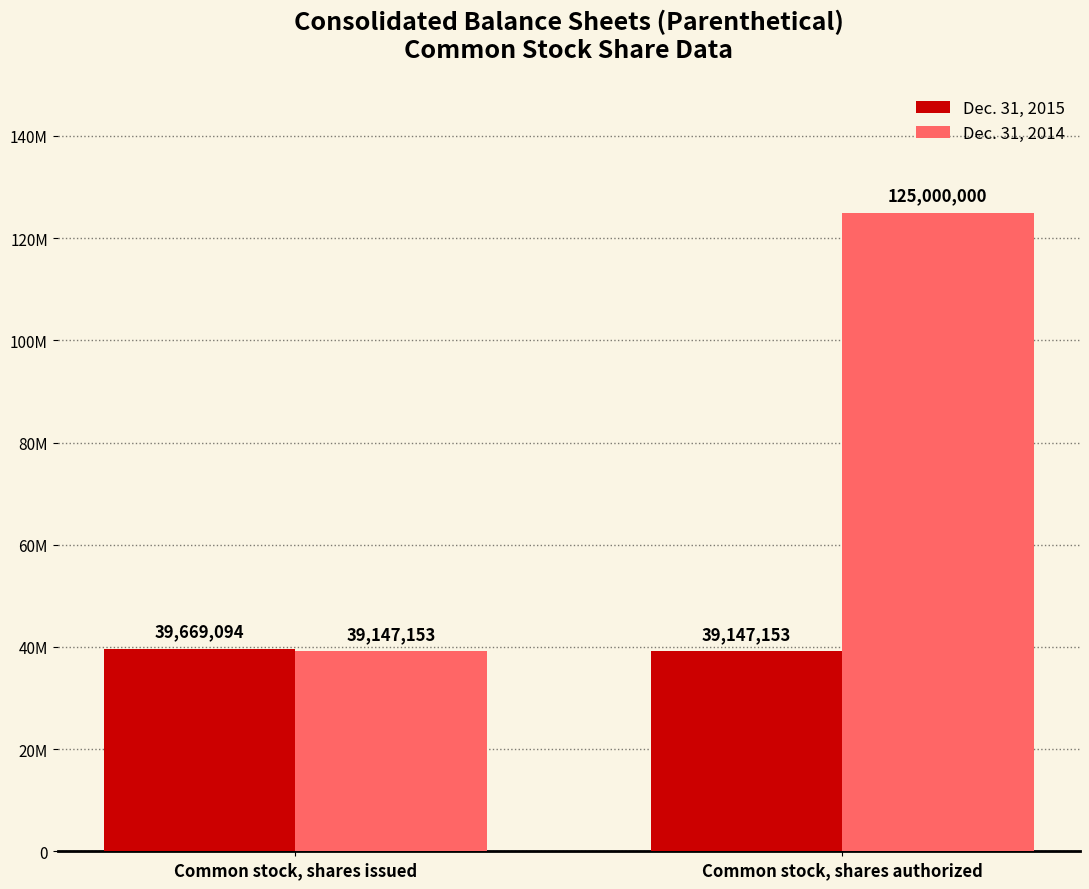

What is the sum of all Dec. 31, 2014 values?

164147153